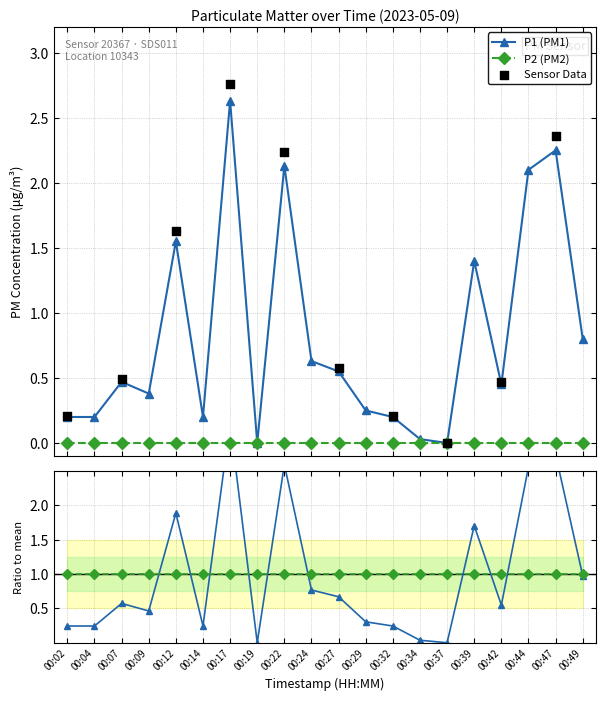

Which has a higher value, 00:47 or 00:37?

00:47